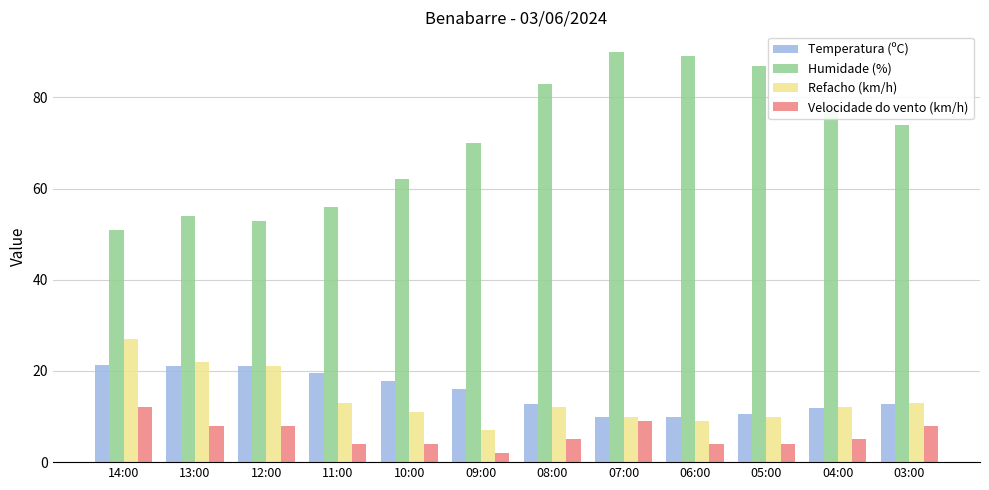

What is the difference between the second highest and second lowest values in the Velocidade do vento (km/h) series?

5.0